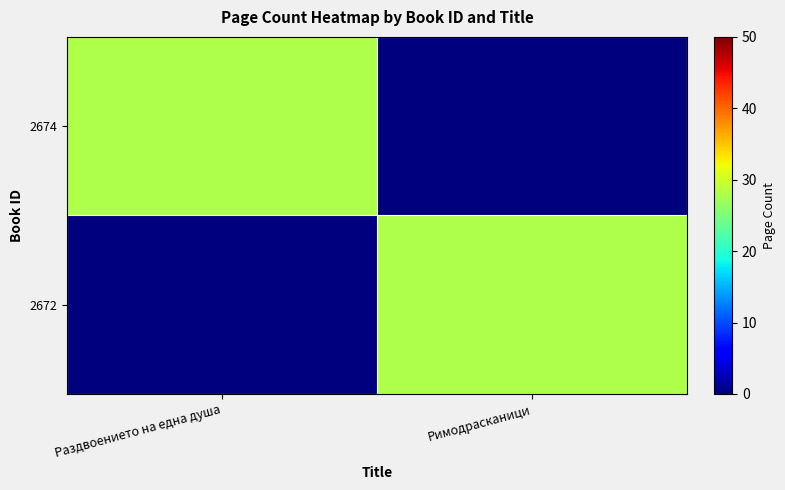

Reading left to right, transcribe all the data shown in this chart.

2674: Раздвоението на една душа=28	Римодрасканици=0
2672: Раздвоението на една душа=0	Римодрасканици=28